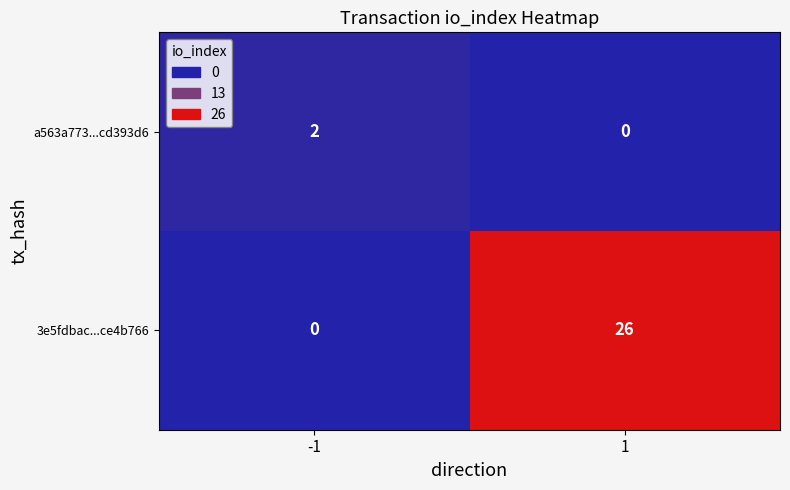

What is the difference between the maximum and minimum values in the 3e5fdbac...ce4b766 series?

26